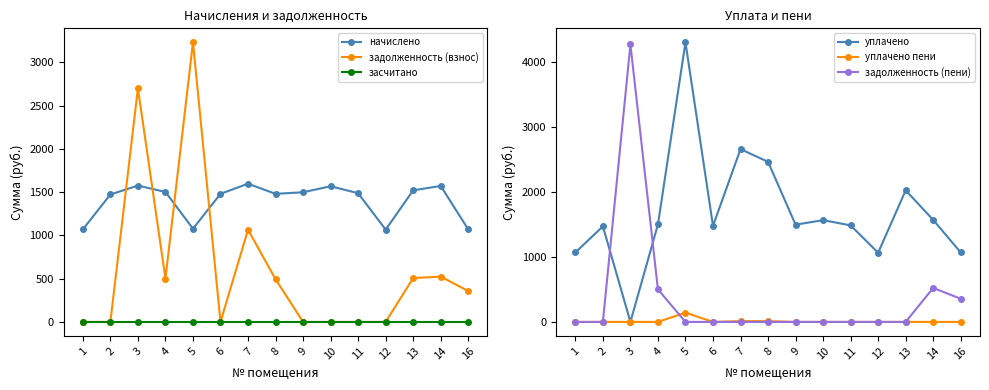

At which label does уплачено first exceed 1499?

4